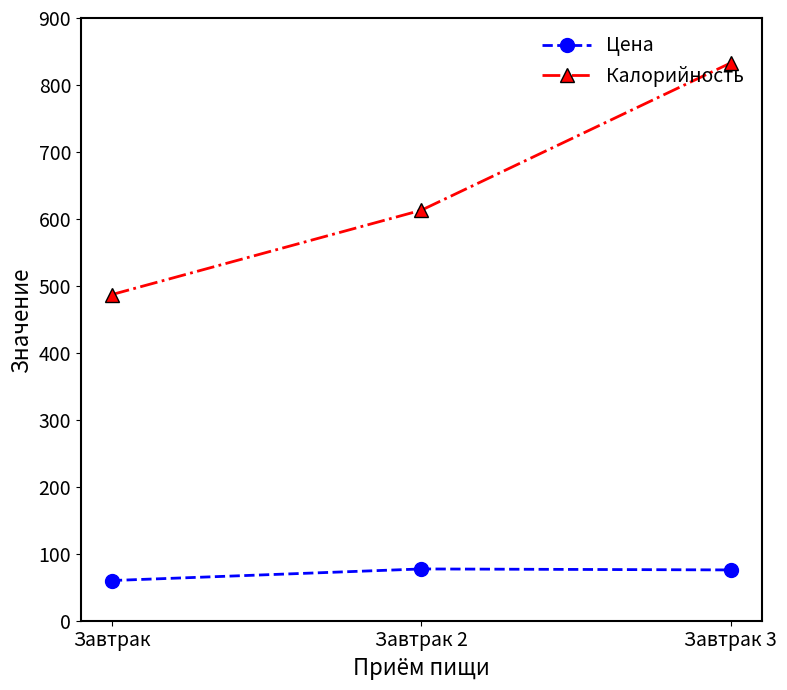

How many categories are shown in the chart?

3